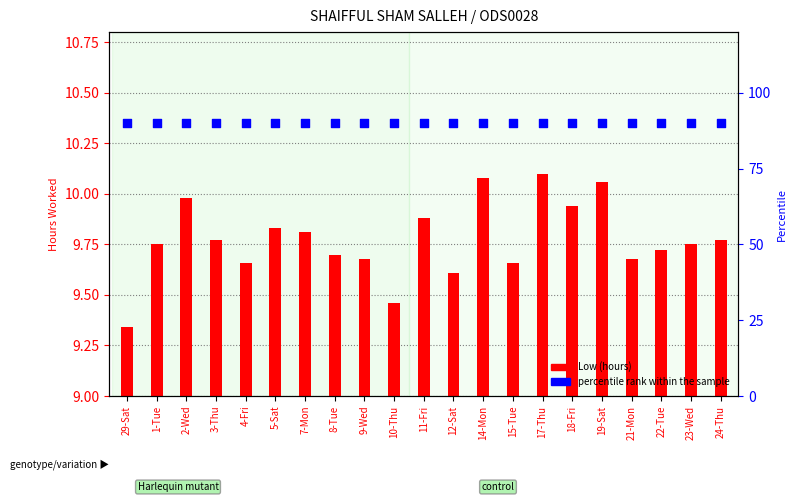

What is the total value across all series at 21-Mon?

99.7